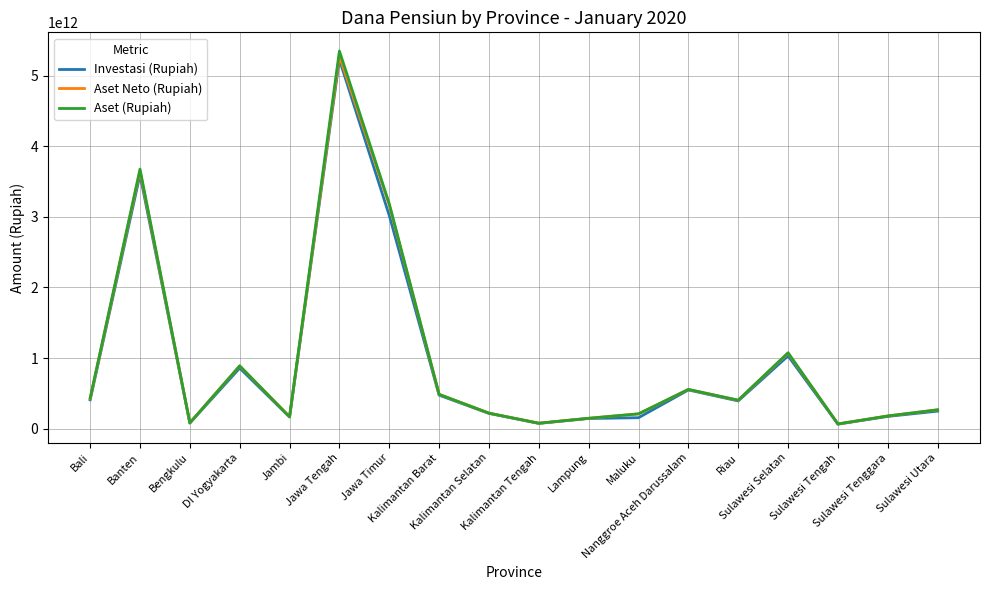

Which series has the largest range (max minus min)?

Aset (Rupiah)